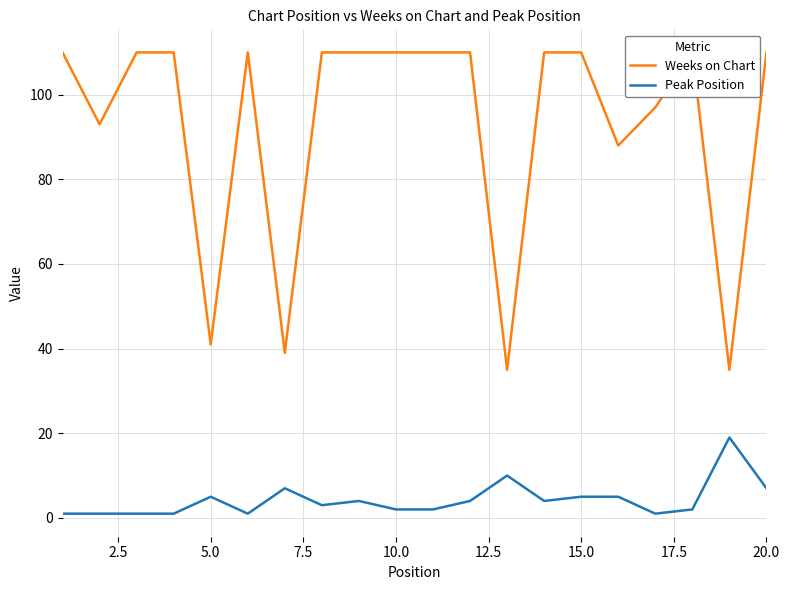

How many interior local peaks does the Weeks on Chart series have?

2